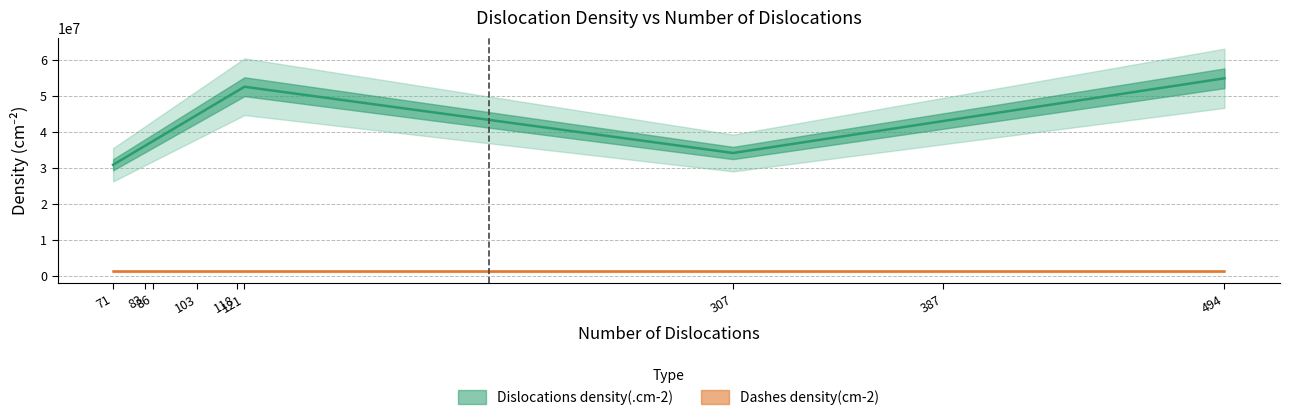

What is the sum of all values?

384713900